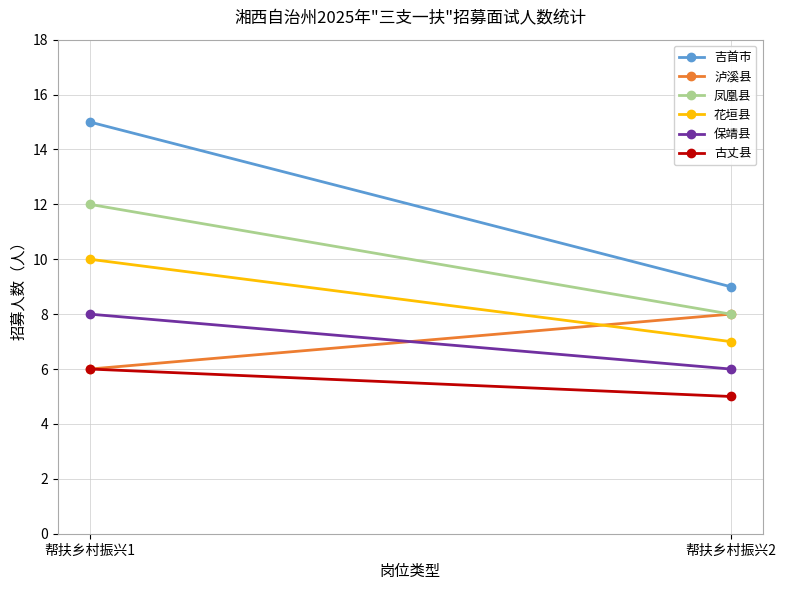

Which series has the widest spread of values?

吉首市